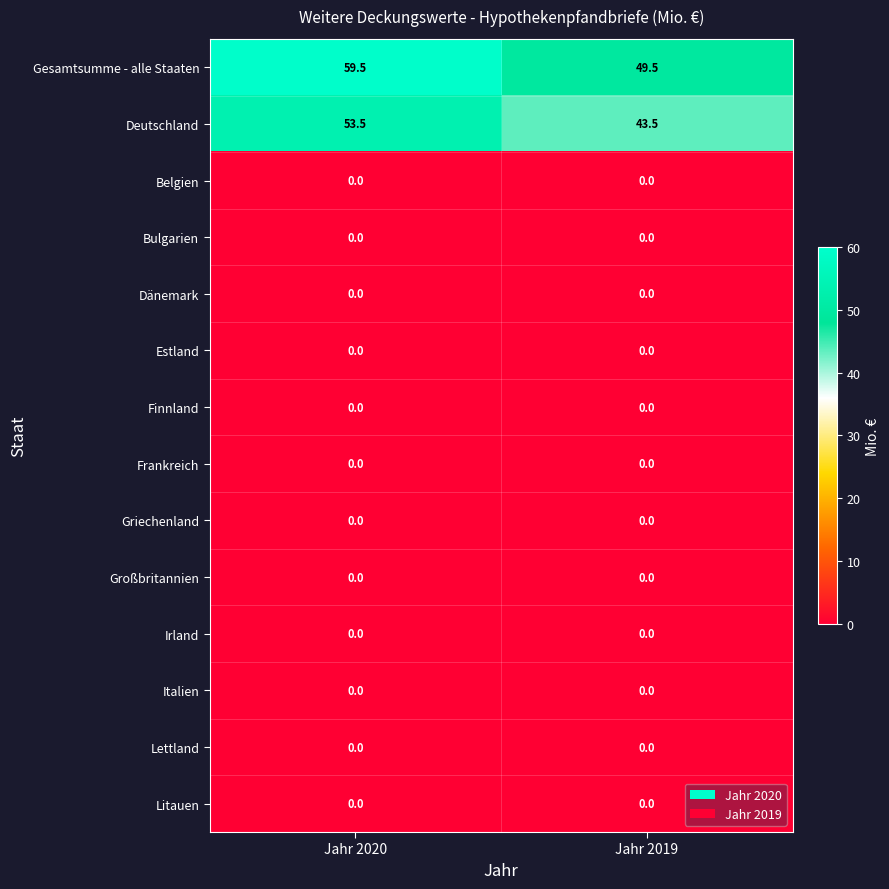

What is the spread (max minus min) of values at Jahr 2020?

59.5